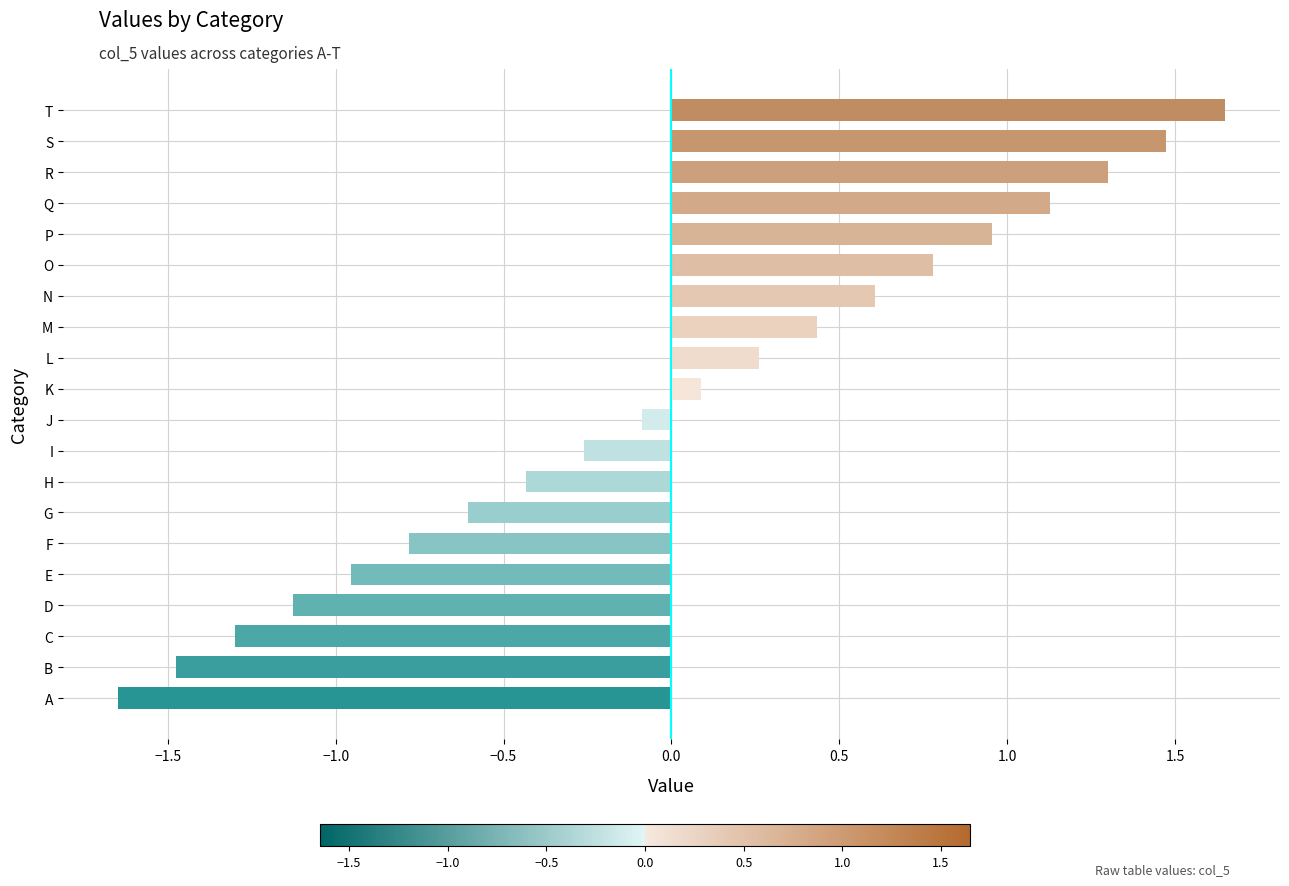

Between J and P, which is larger?

P